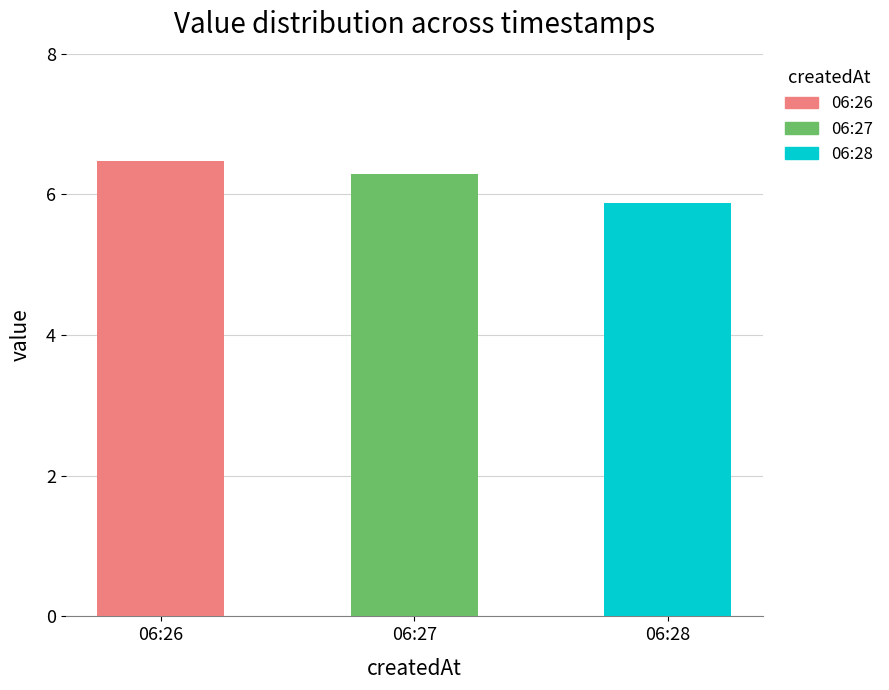

What is the maximum value shown in the chart?

6.5